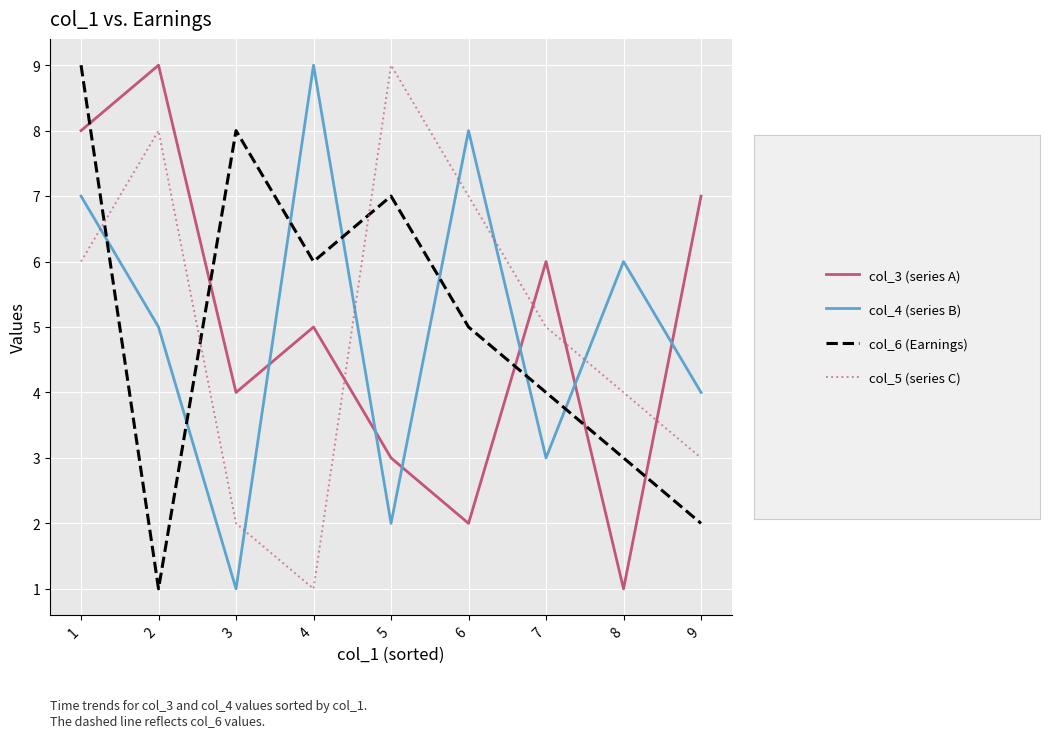

At which category is the sum across all series the highest?

1